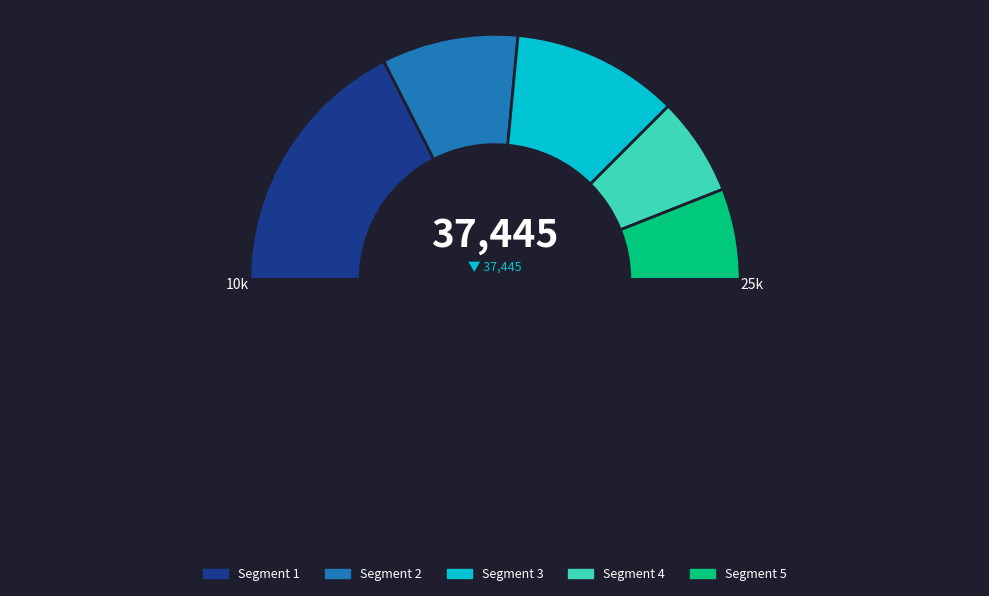

Count the number of slices in the pie.

6